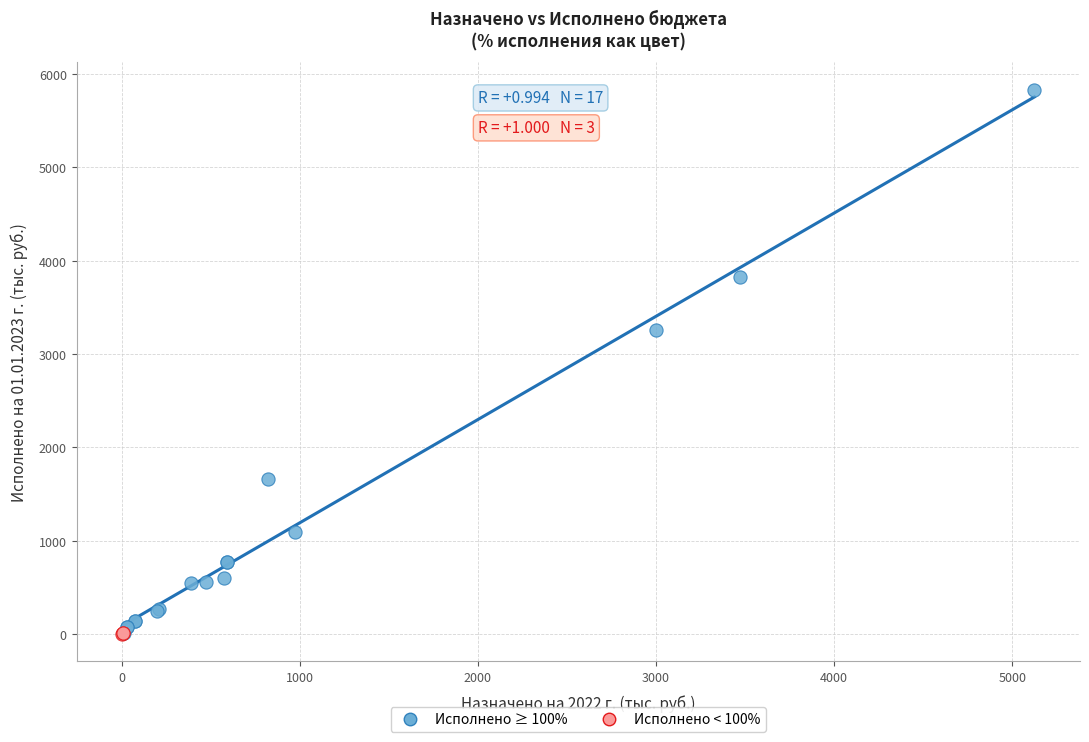

What are all the series names shown in the legend?

Исполнено ≥ 100%, Исполнено < 100%